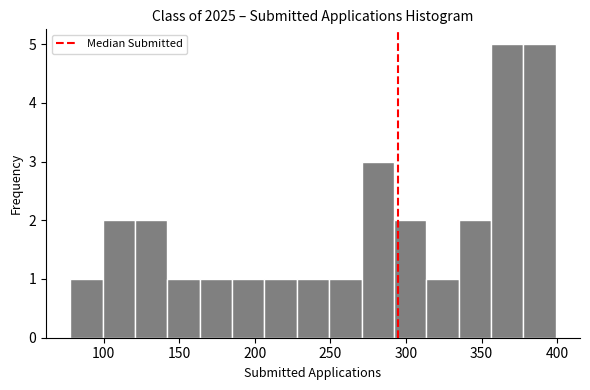

How tall is the bar that spans 270 to 290 on the x-axis? Neither the bar edges nor the heights are printed on the chart, so give them approximately, as read against the axes.

3